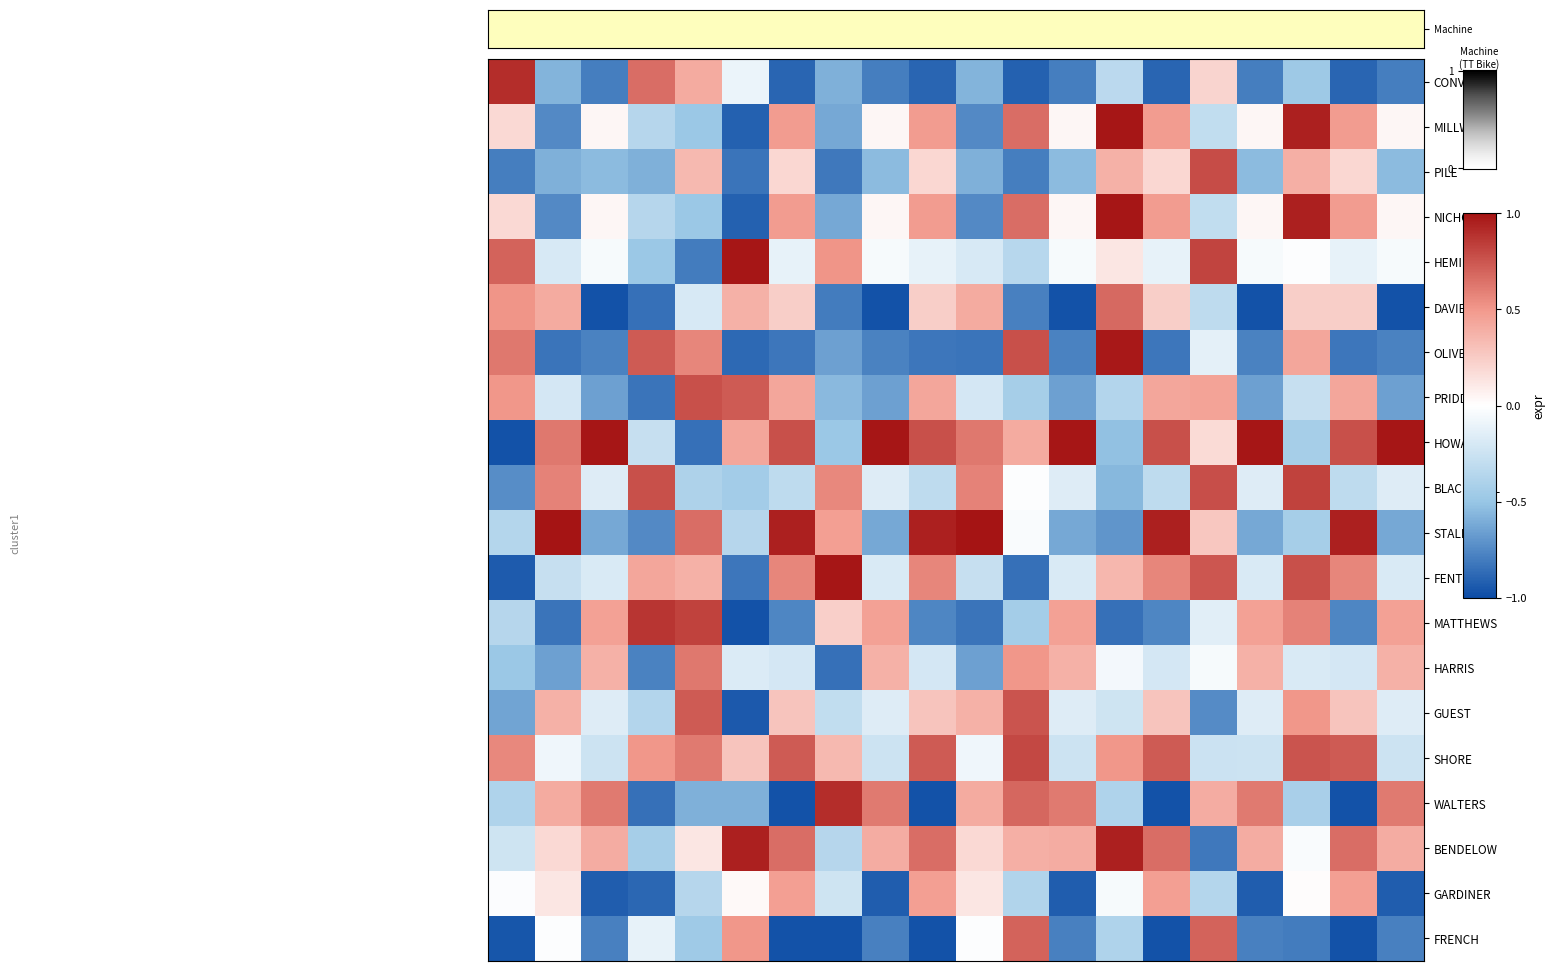

Which series has the largest total across all categories?

HOWARD